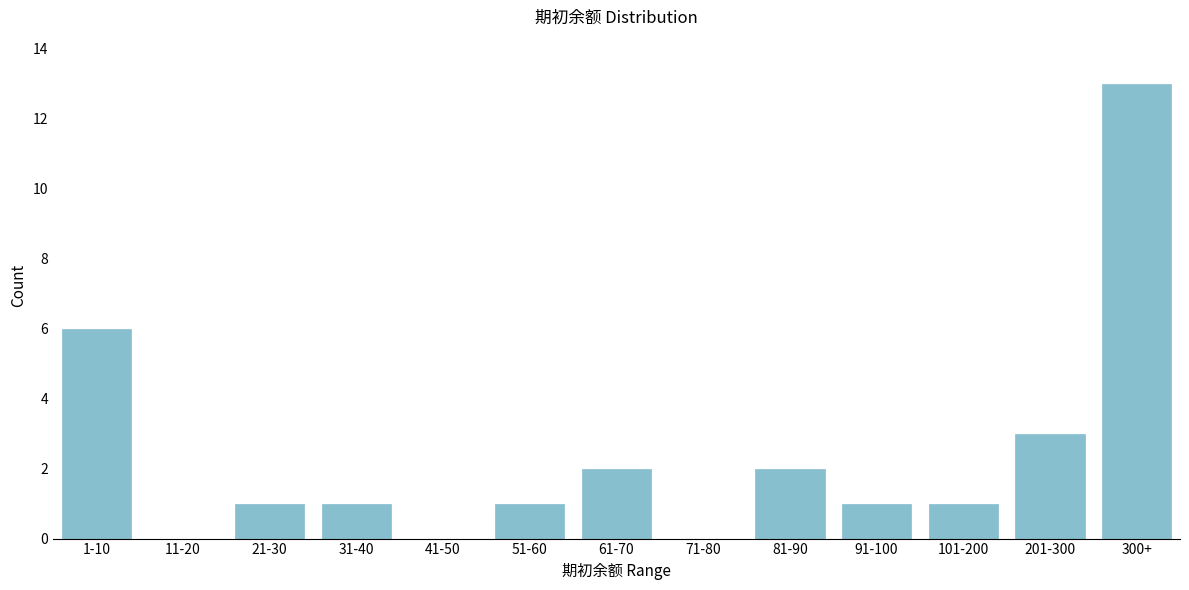

Reading left to right, extract all data points from this chart.

1-10=6	11-20=0	21-30=1	31-40=1	41-50=0	51-60=1	61-70=2	71-80=0	81-90=2	91-100=1	101-200=1	201-300=3	300+=13